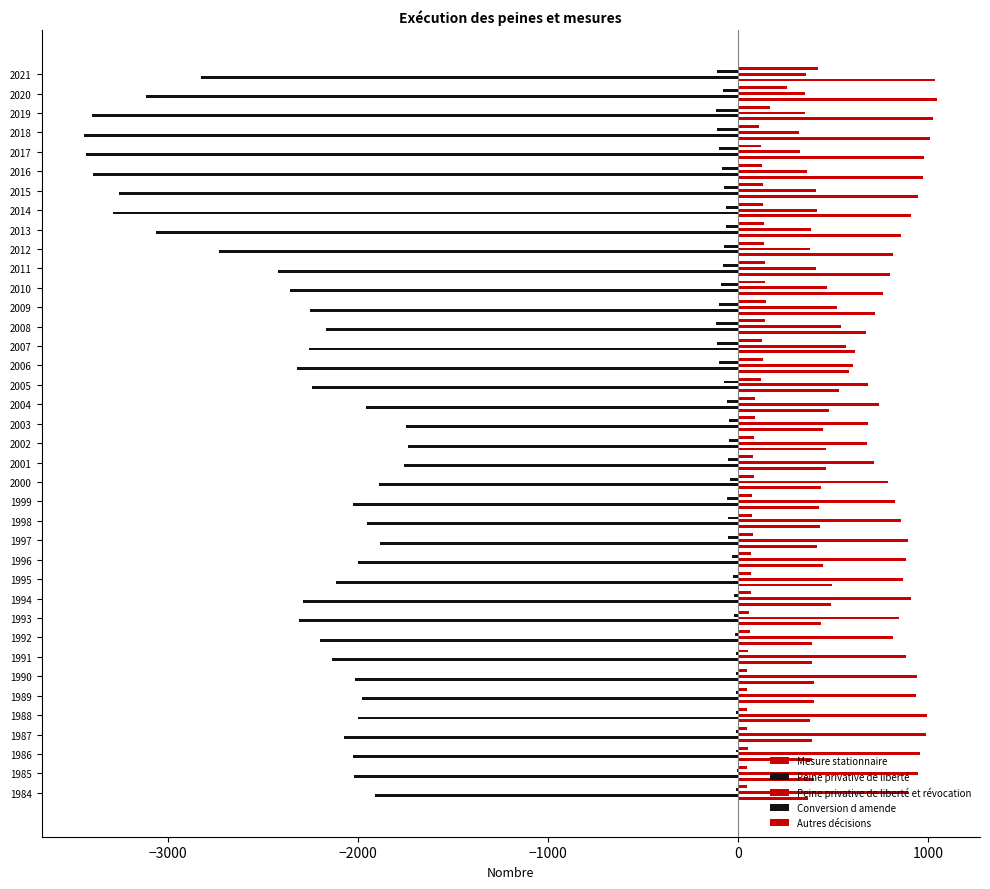

Which series has the largest range (max minus min)?

Peine privative de liberté